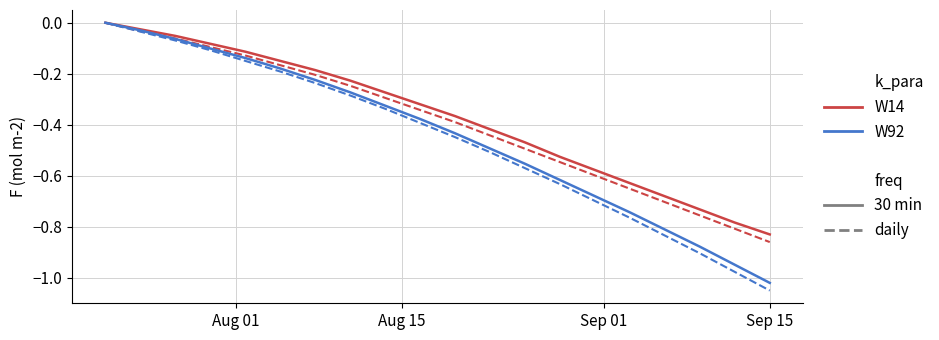

The W14 daily series shows -0.0 at 5. True or false?

False